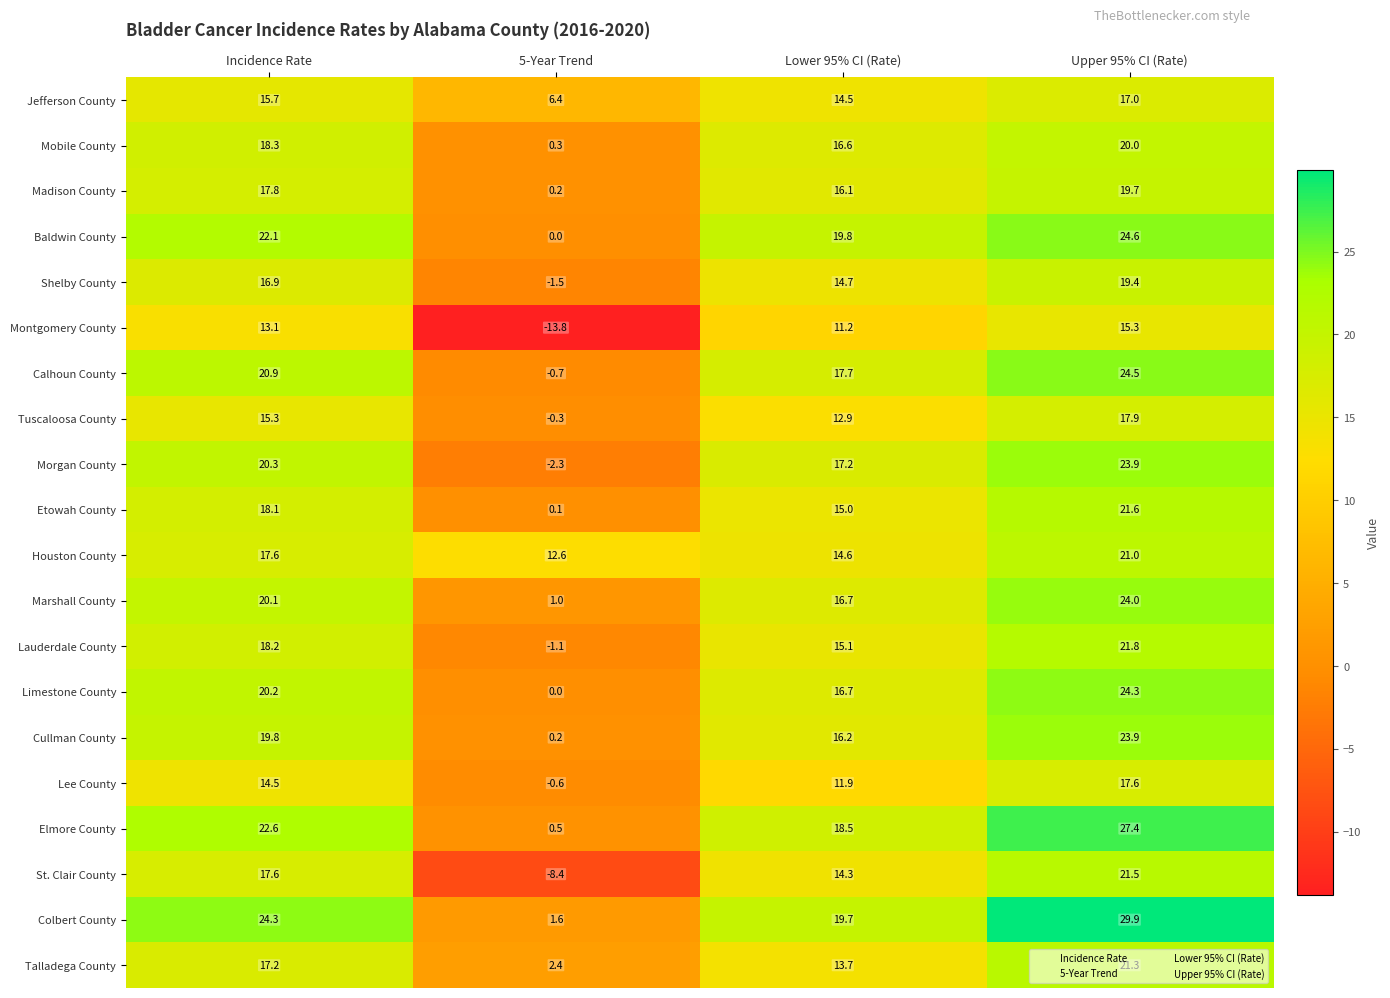

True or false: Tuscaloosa County has a value of 22.3 at Incidence Rate.

False